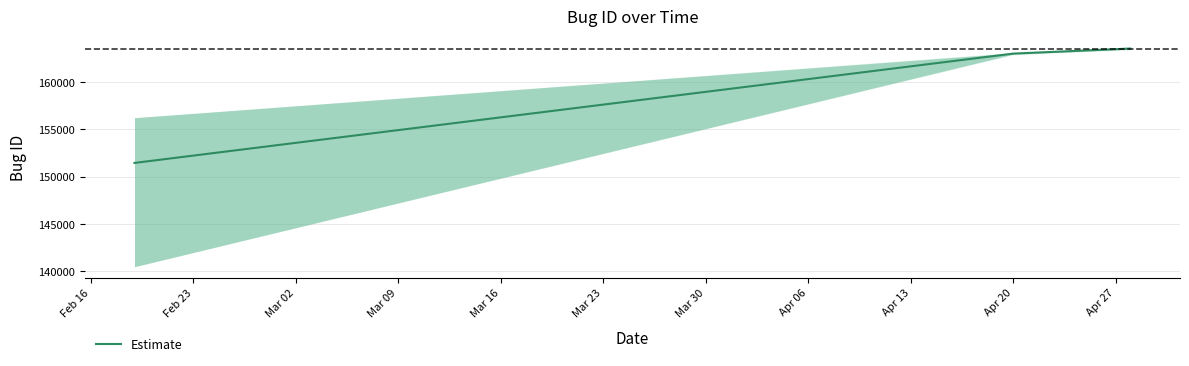

Where is the data nearest to the value 152013?

1